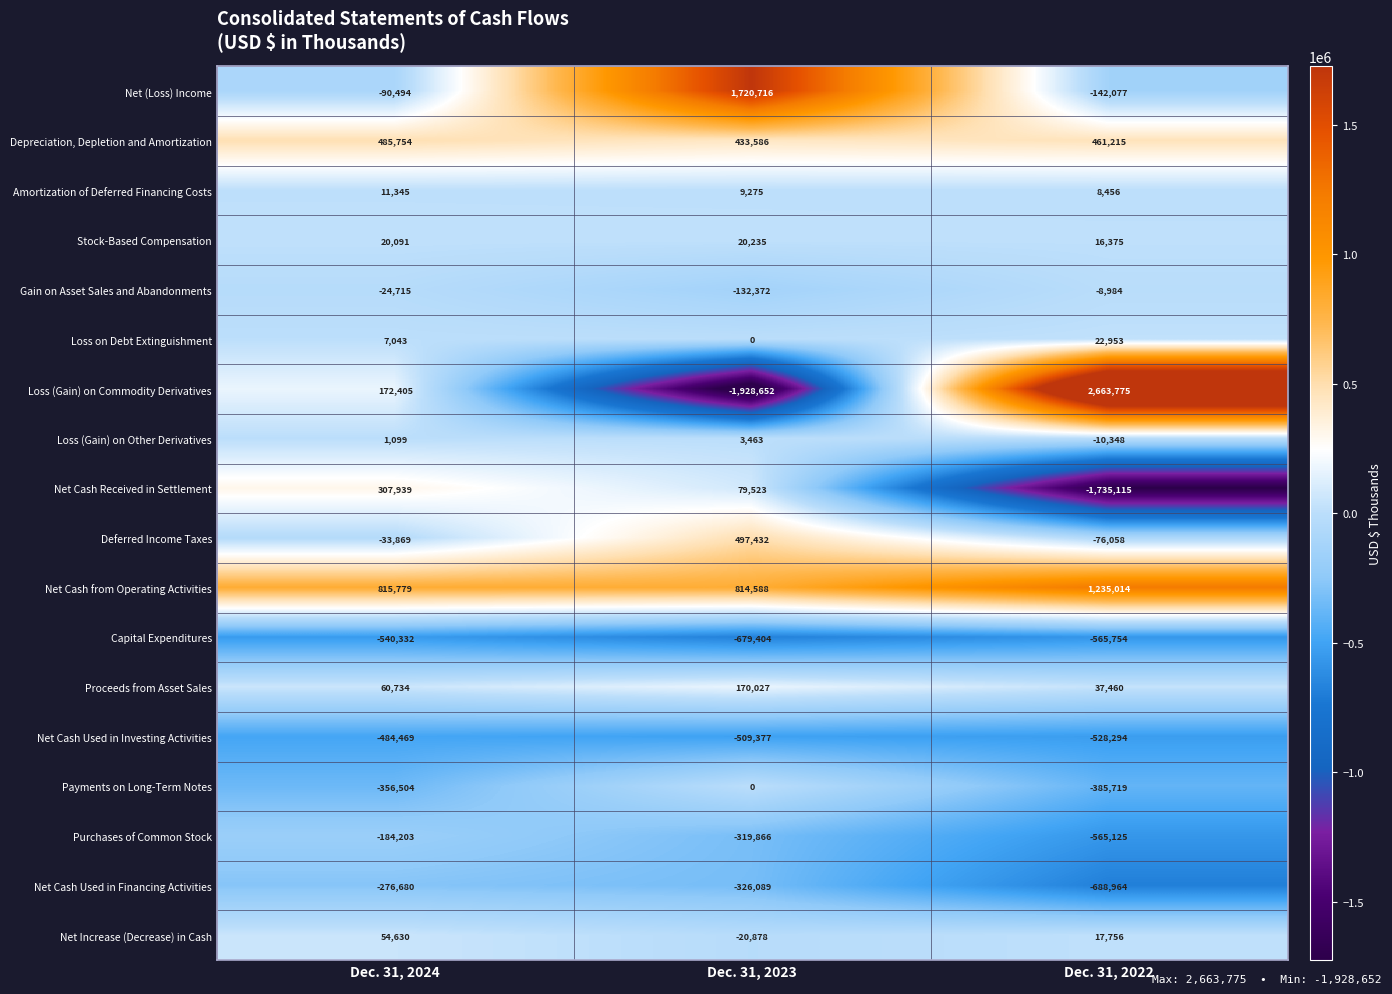

At how many categories does at least one series exceed 2171598?

1